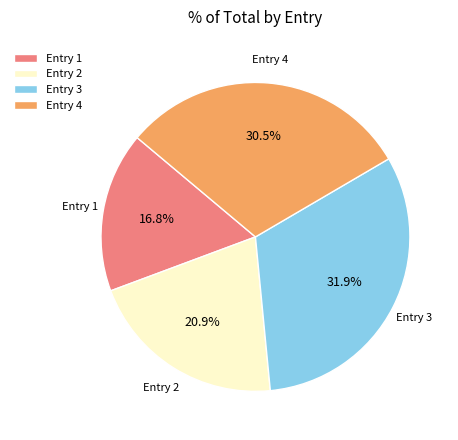

Is the sum of Entry 4 and Entry 1 greater than half?

No